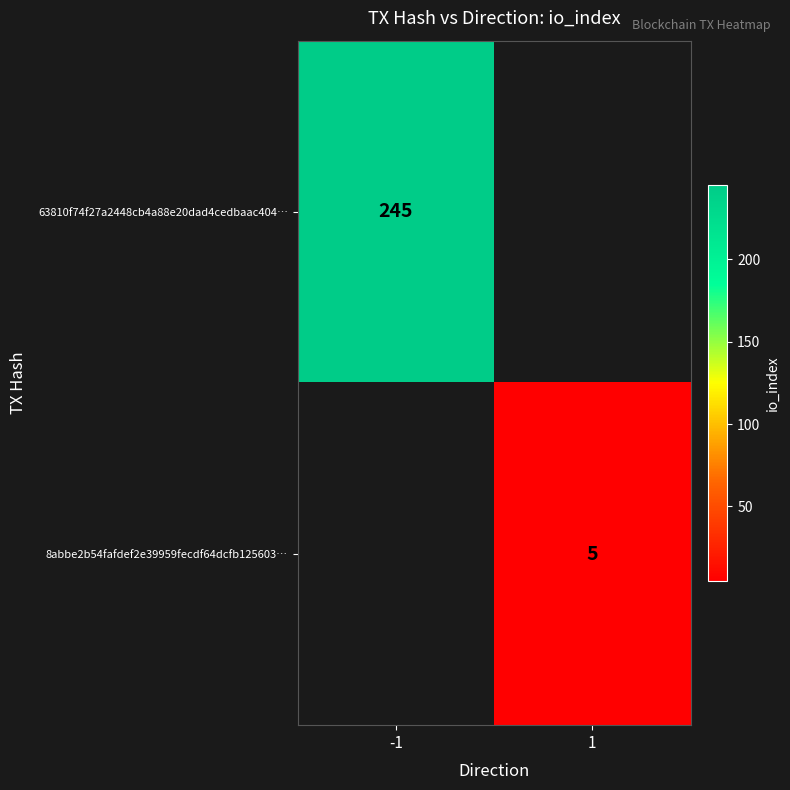

At how many categories does at least one series exceed 8?

1